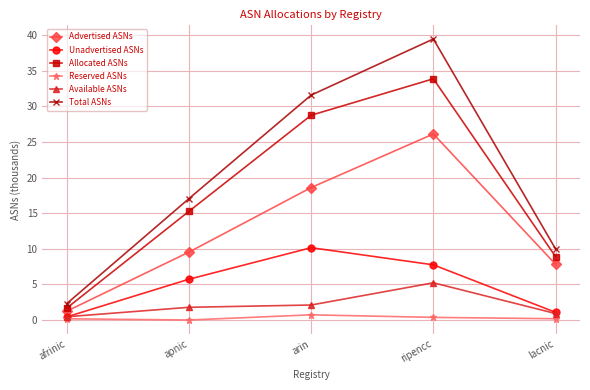

The Advertised ASNs series shows 12.5 at lacnic. True or false?

False